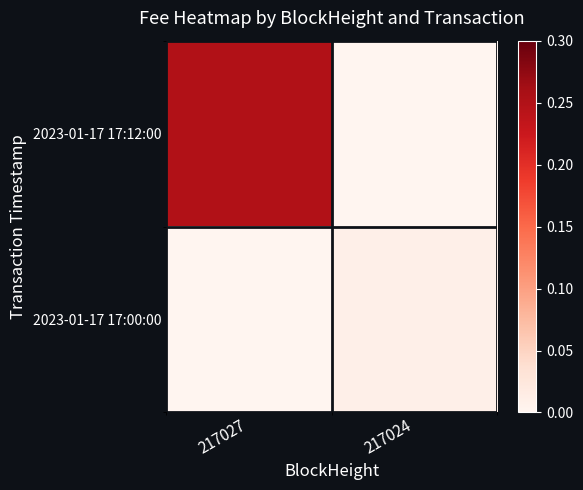

Which series has the widest spread of values?

2023-01-17 17:12:00